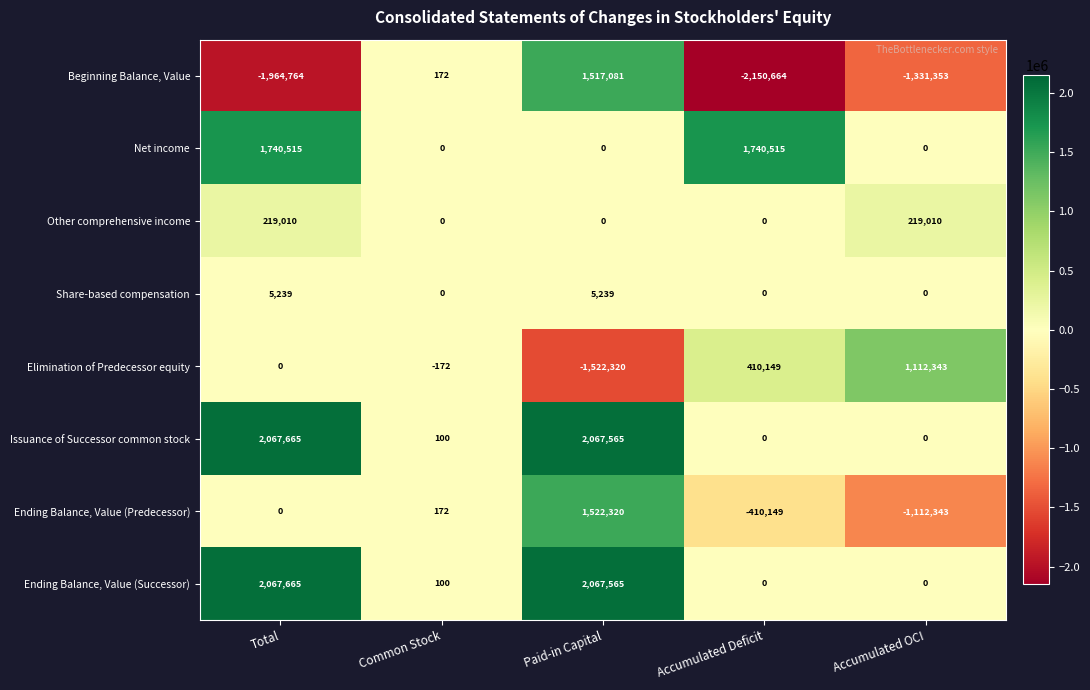

At how many categories does at least one series exceed 1725216?

3